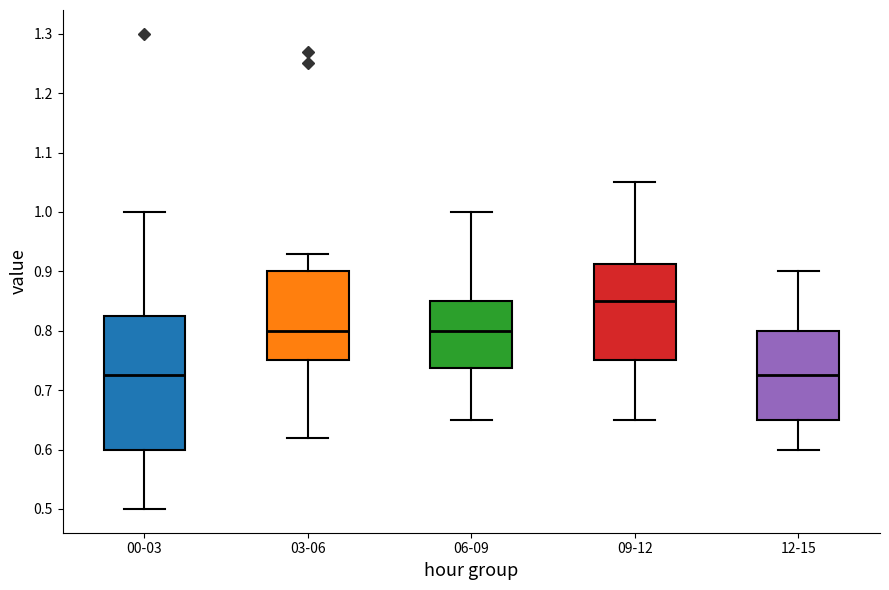

Comparing the boxes themselves (not the whiskers), which one is the tallest?

00-03